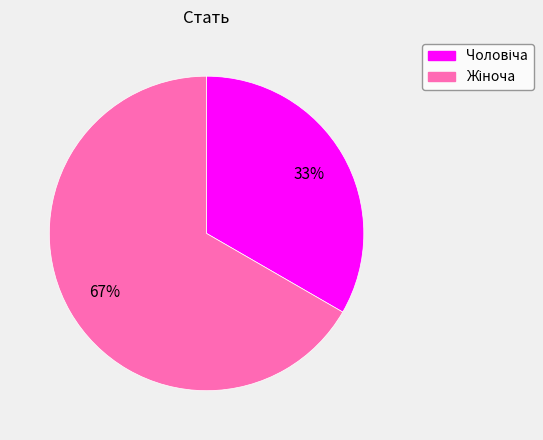

To the nearest percent, what is the average slice percentage?

50%